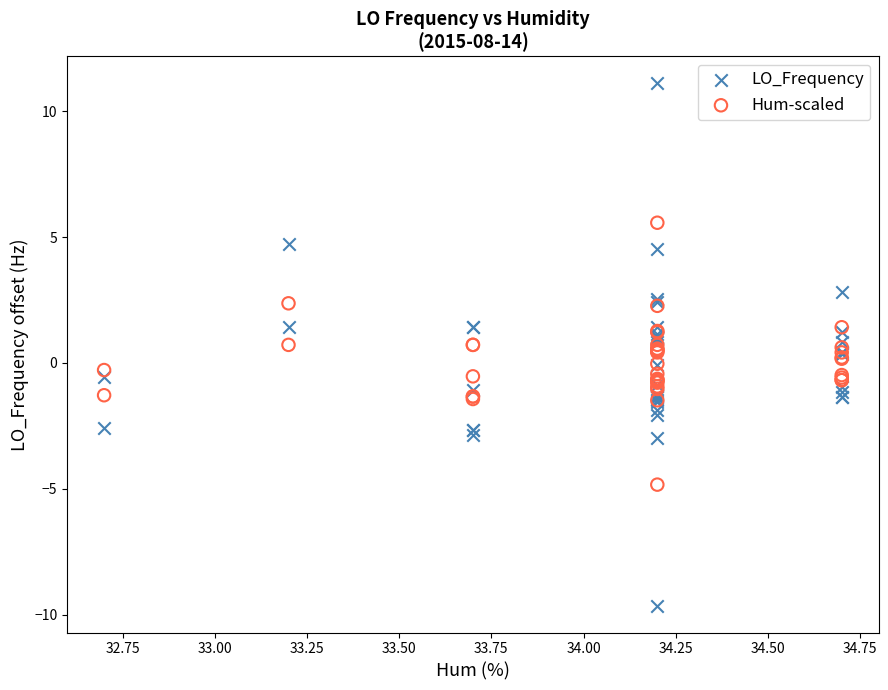

Which series has the largest Y range (max minus min)?

LO_Frequency